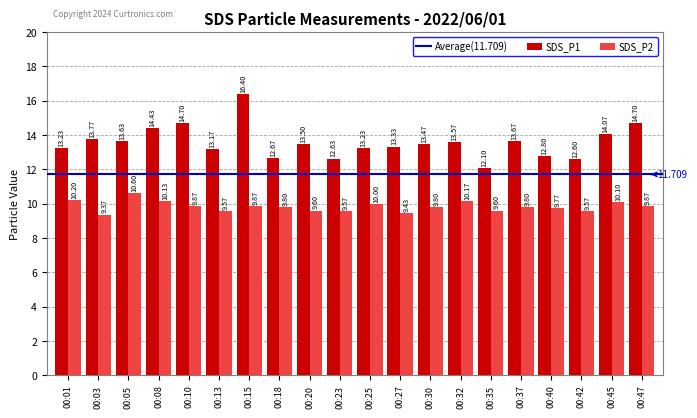

Which category has the highest value in the SDS_P2 series?

00:05